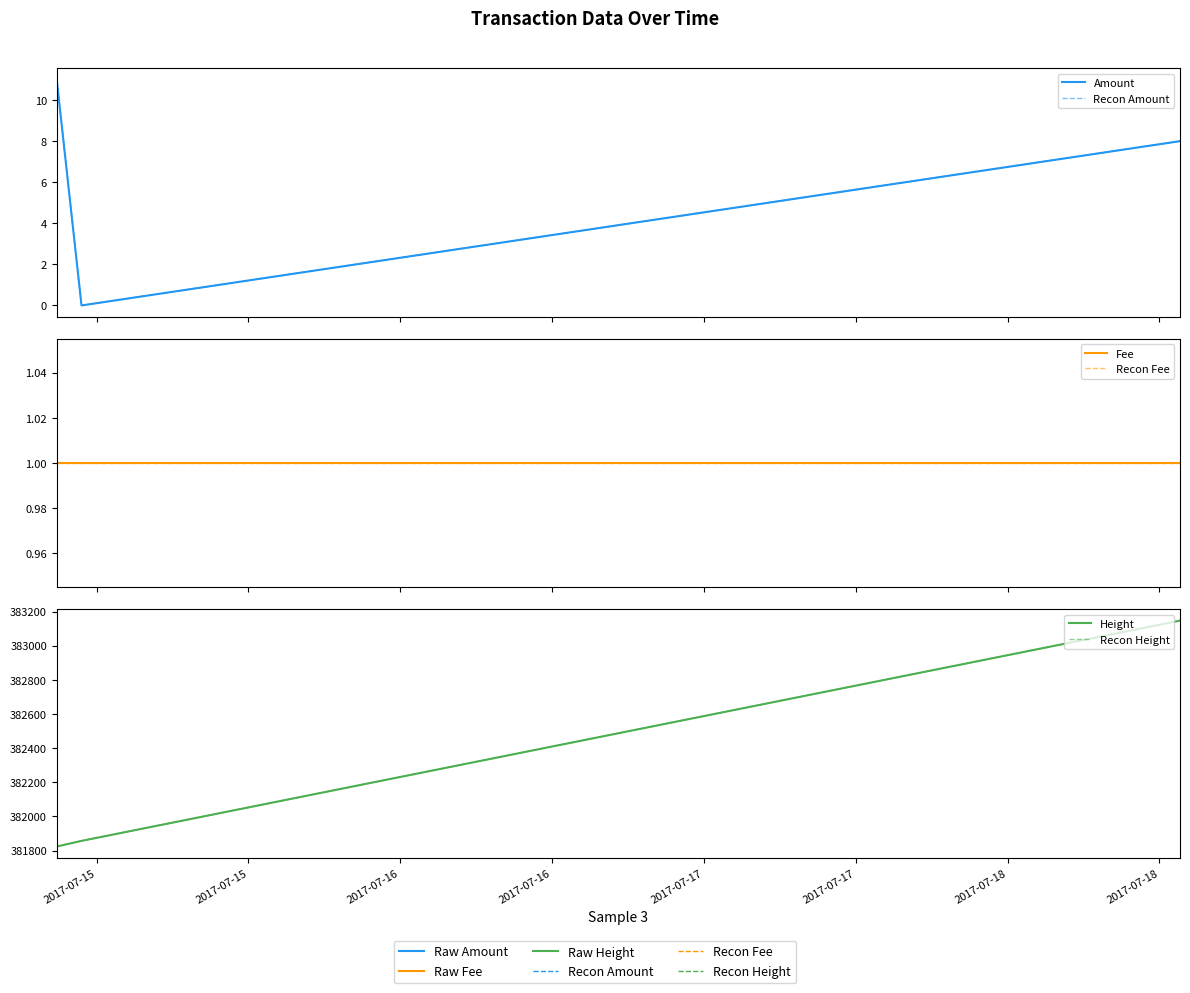

Which has a higher value, 2017-07-15 or 2017-07-15?

2017-07-15